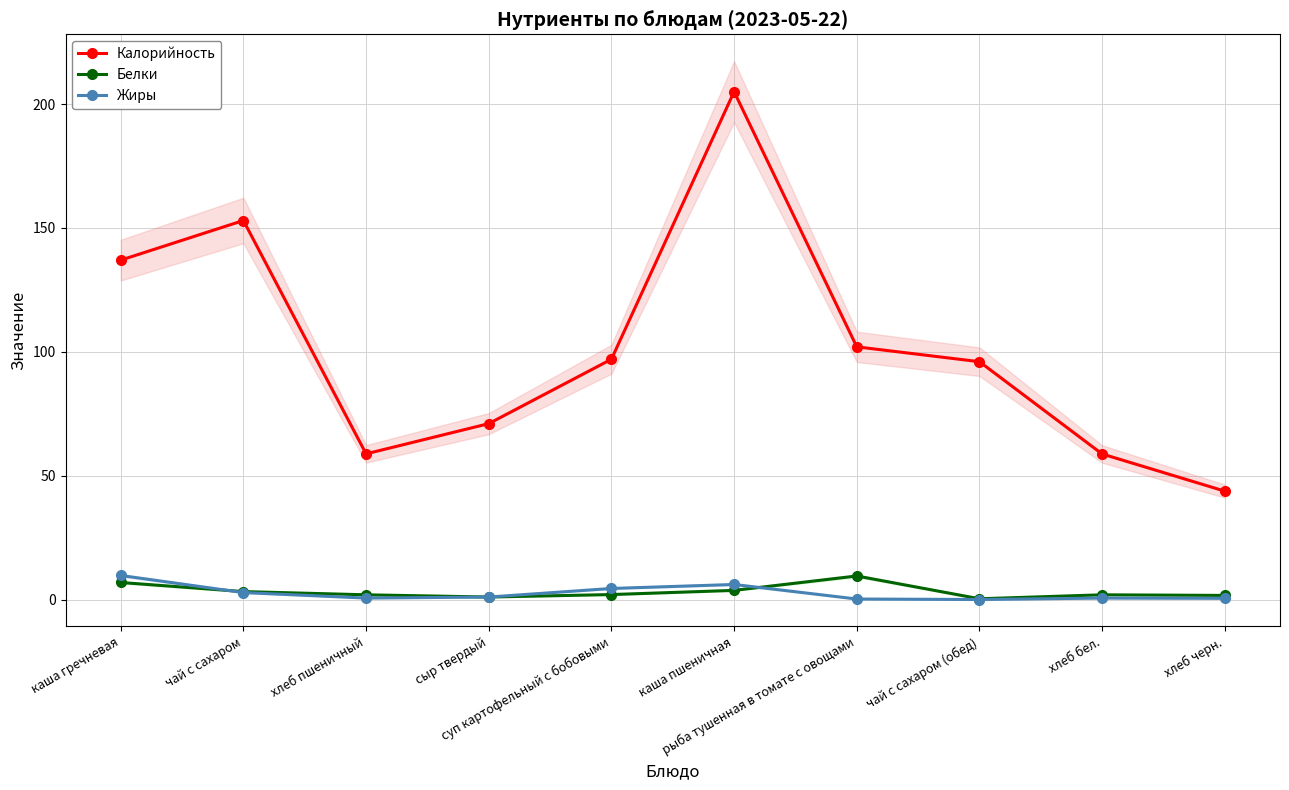

Which series has the largest range (max minus min)?

Калорийность